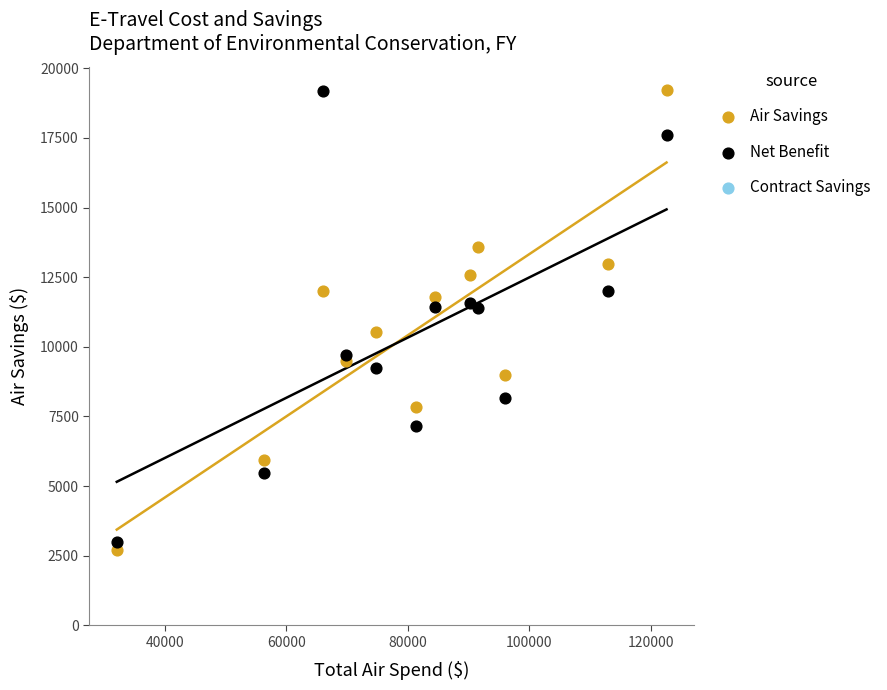

What is the X range (max minus min) for the scatter plot?

90506.7